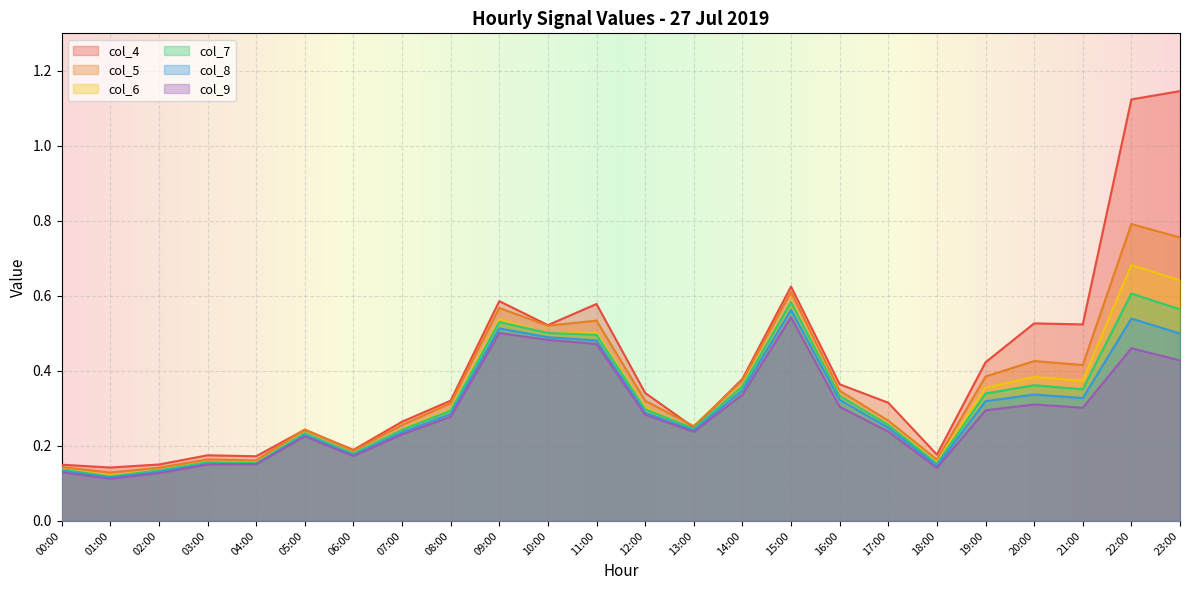

What is the label of the 20th point from the right?

04:00